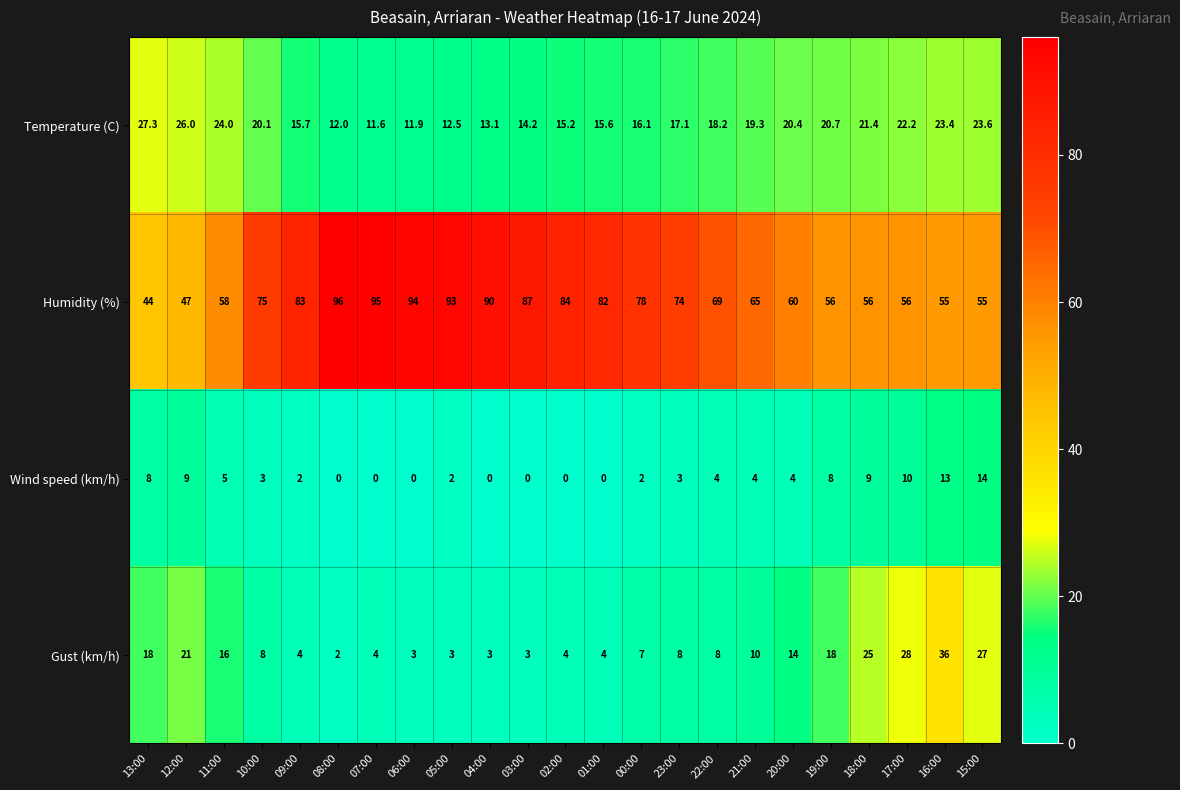

What is the spread (max minus min) of values at 20:00?

56.0